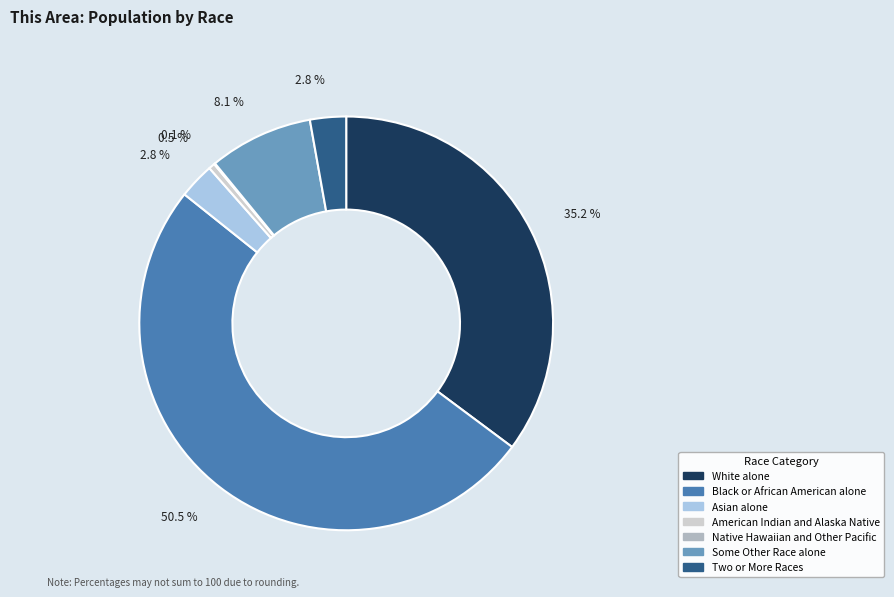

Which slice represents more than half of the pie?

Black or African American alone